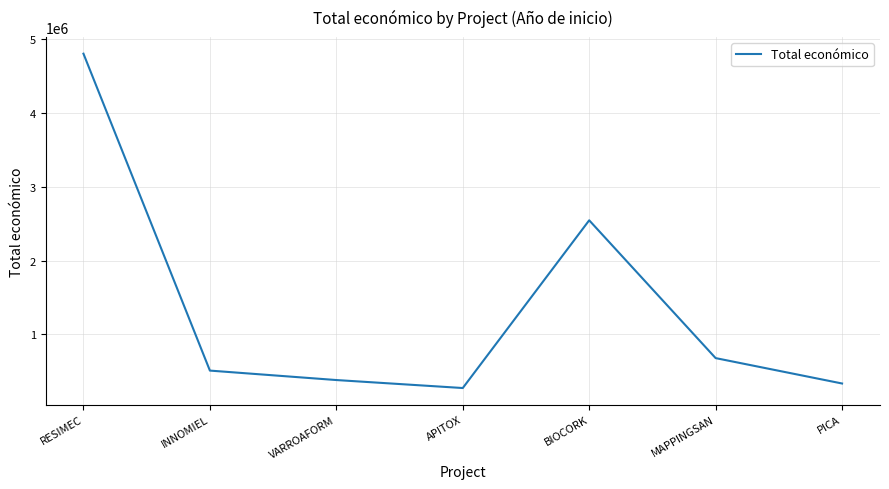

Reading left to right, extract all data points from this chart.

RESIMEC=4805923	INNOMIEL=508090	VARROAFORM=379920	APITOX=271552	BIOCORK=2546283	MAPPINGSAN=677425	PICA=333001